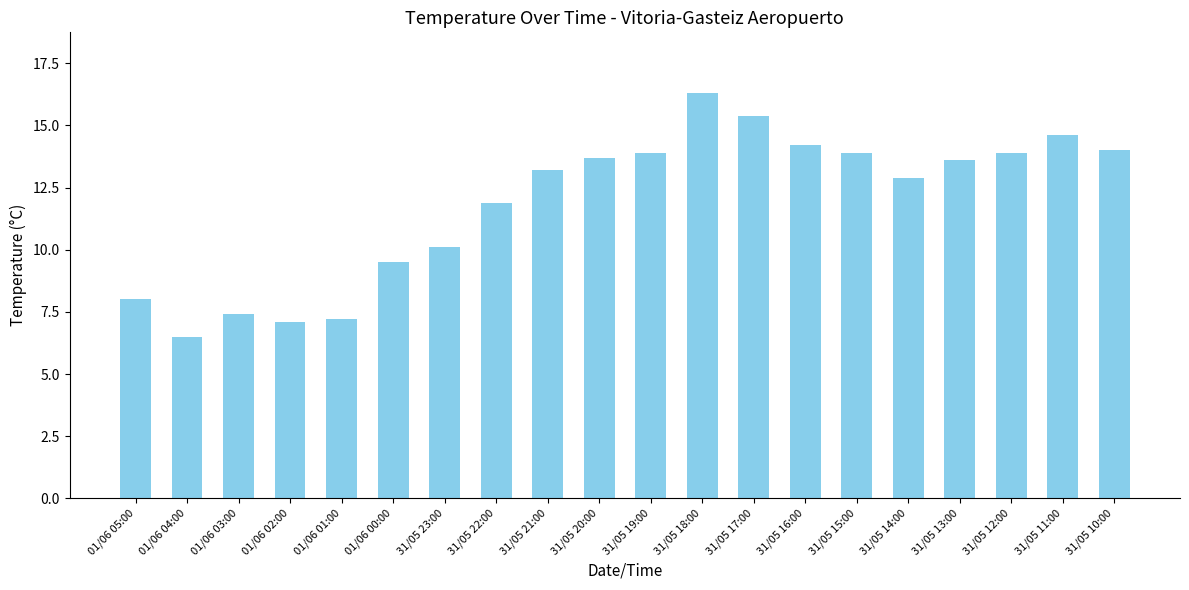

Which label corresponds to the smallest value in the chart?

01/06 04:00